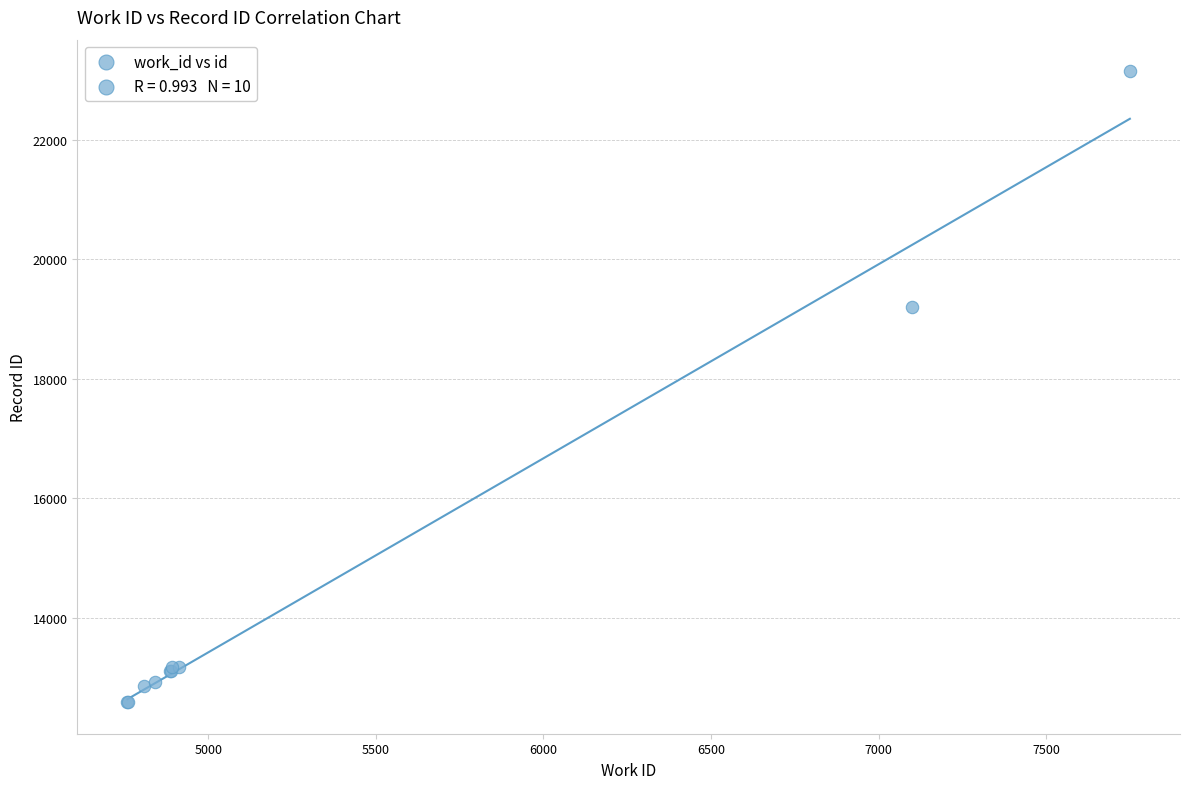

What Y value in the scatter plot is closest to 17868?

19203